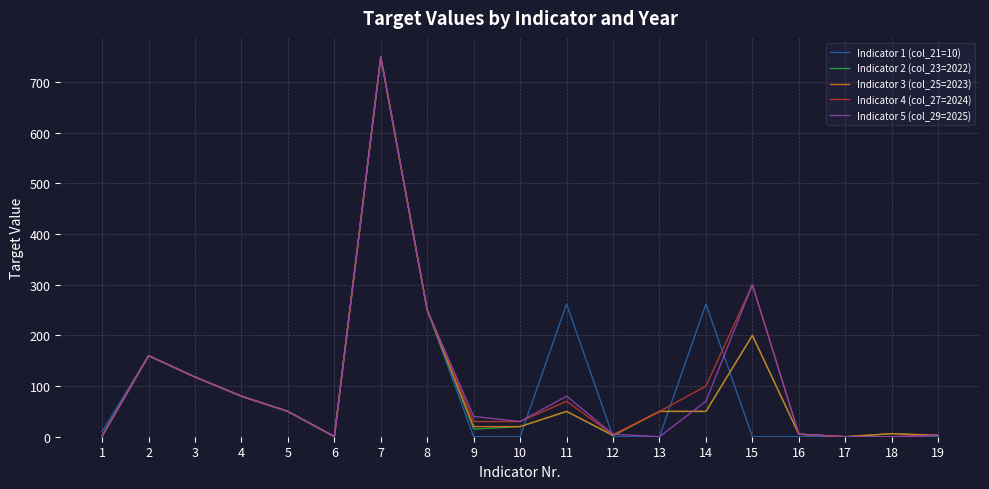

What is the sum of all Indicator 1 (col_21=10) values?

1942.2